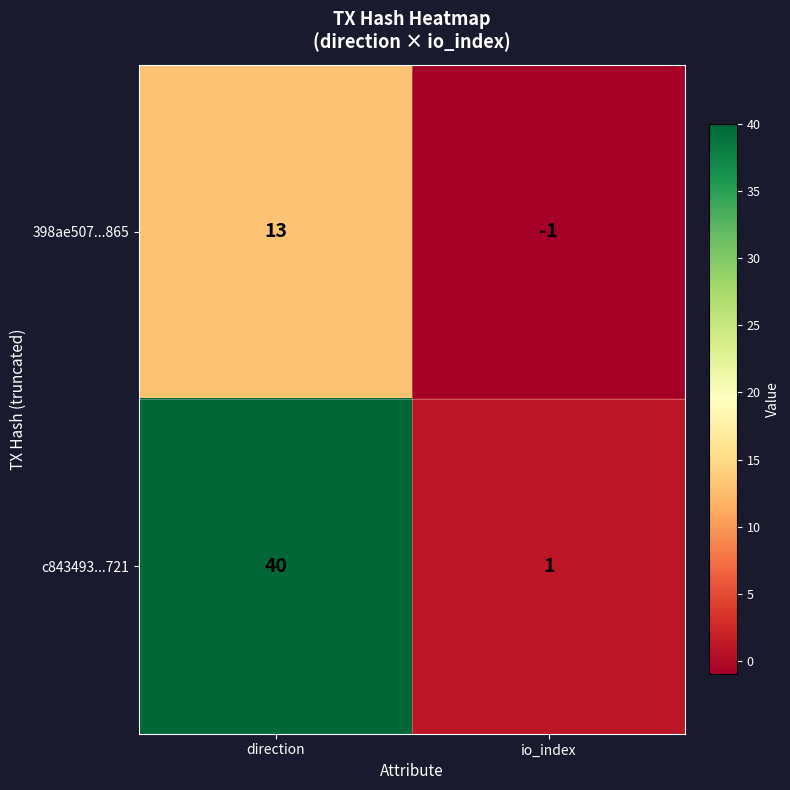

List the series in order of their overall mean, lowest first.

398ae507...865, c843493...721